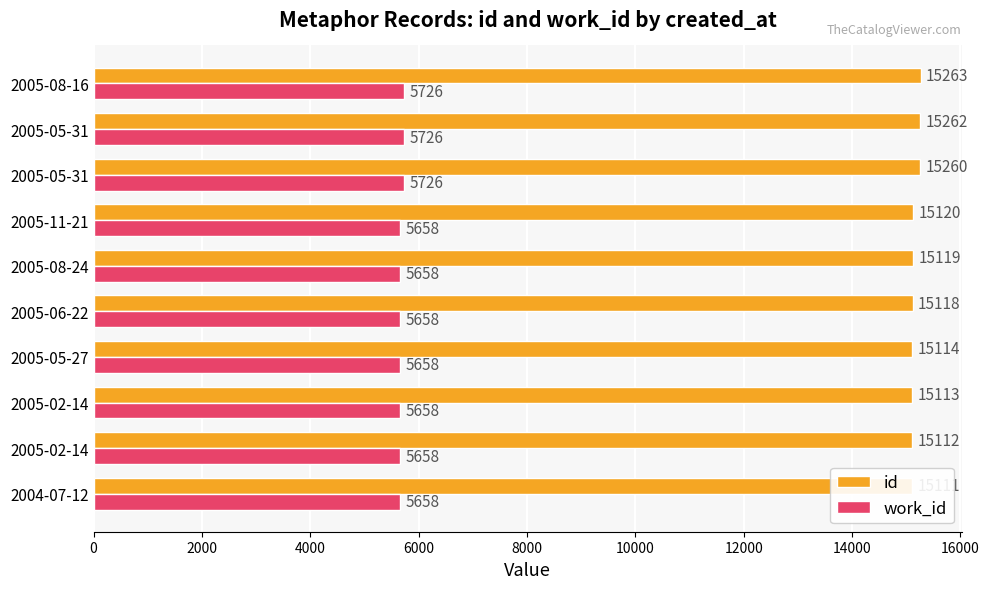

What is the minimum value shown in the chart?

5658